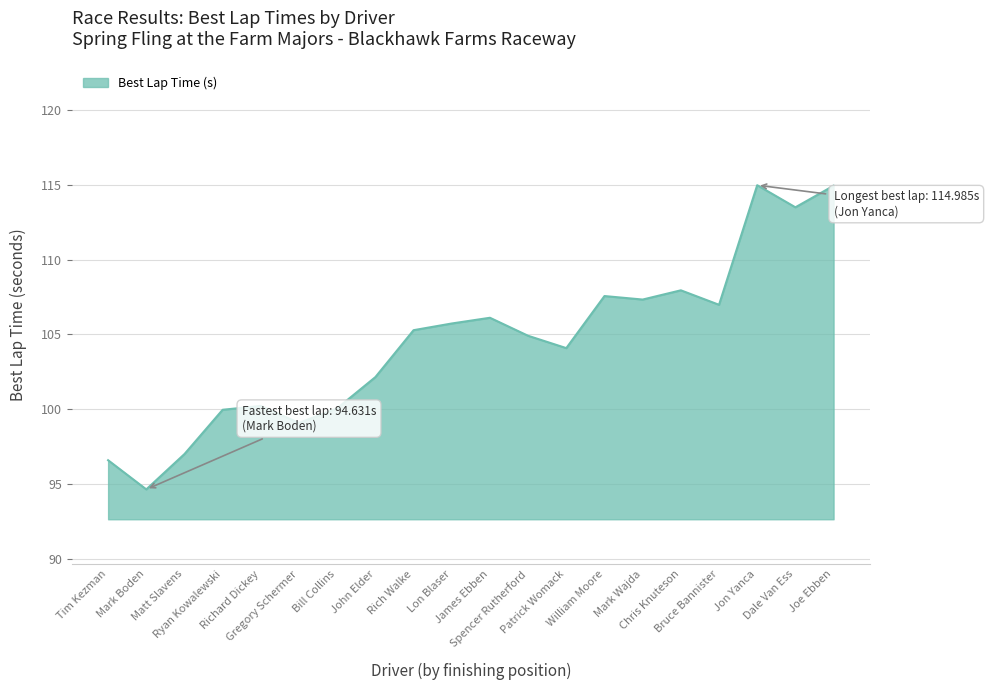

The chart shows a value of 108.0 at Chris Knuteson. True or false?

True